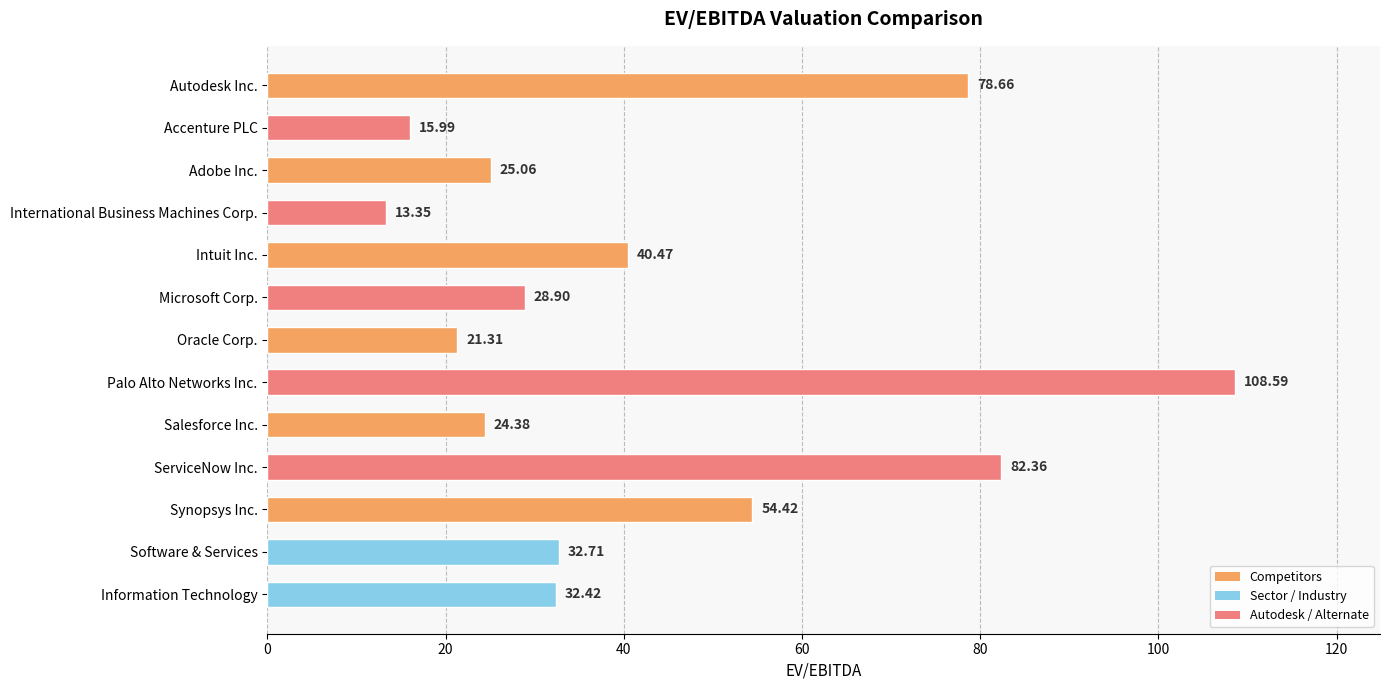

What is the difference between the maximum and second lowest values?

92.6